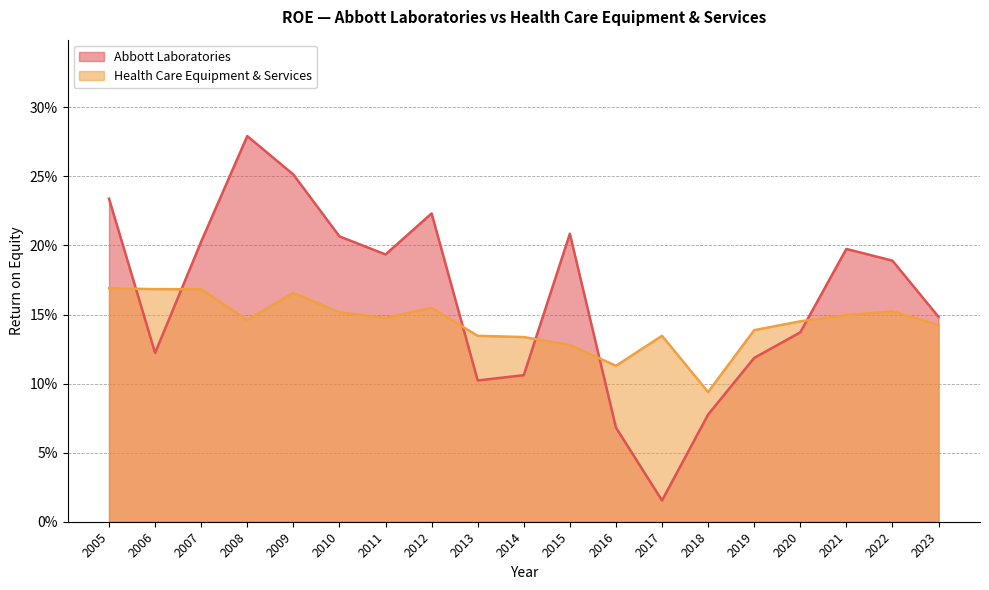

What is the greatest value displayed?

0.3